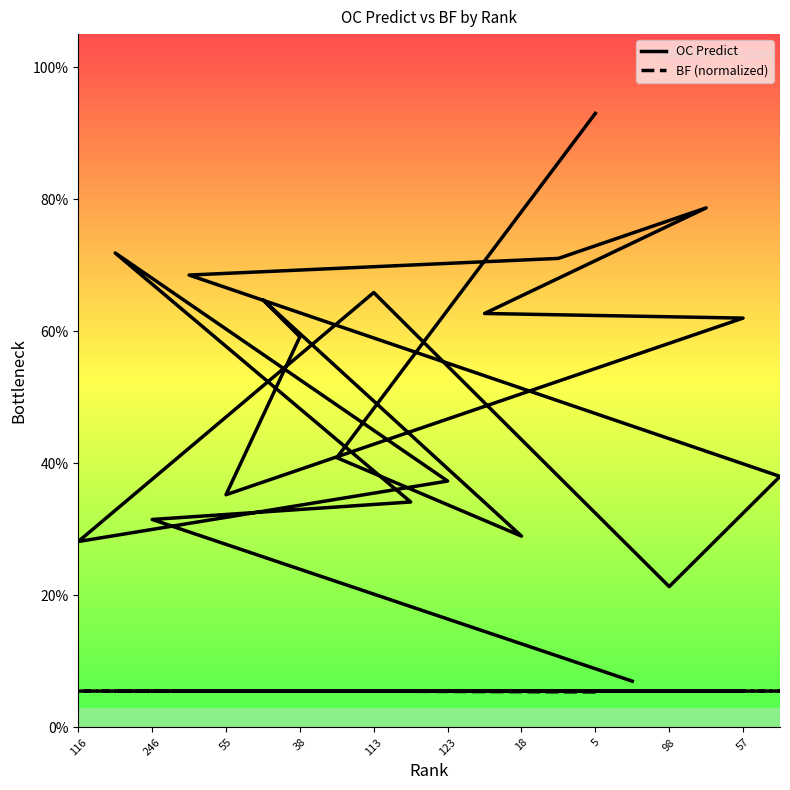

True or false: BF (normalized) and OC Predict intersect in this chart.

False